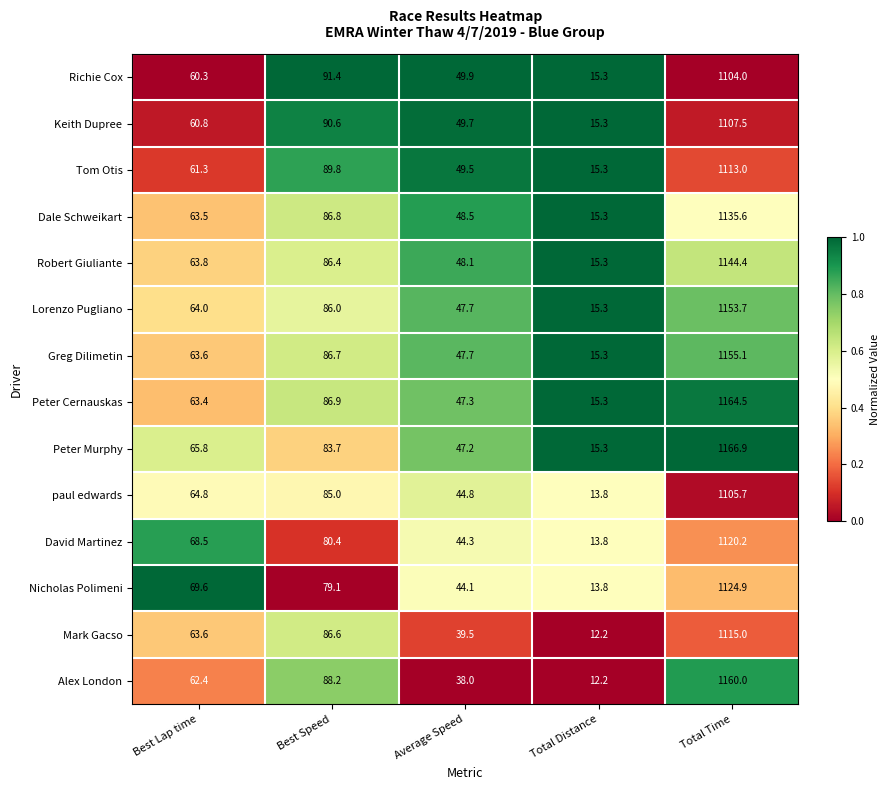

What is the difference between the maximum and minimum values in the Keith Dupree series?

1092.2